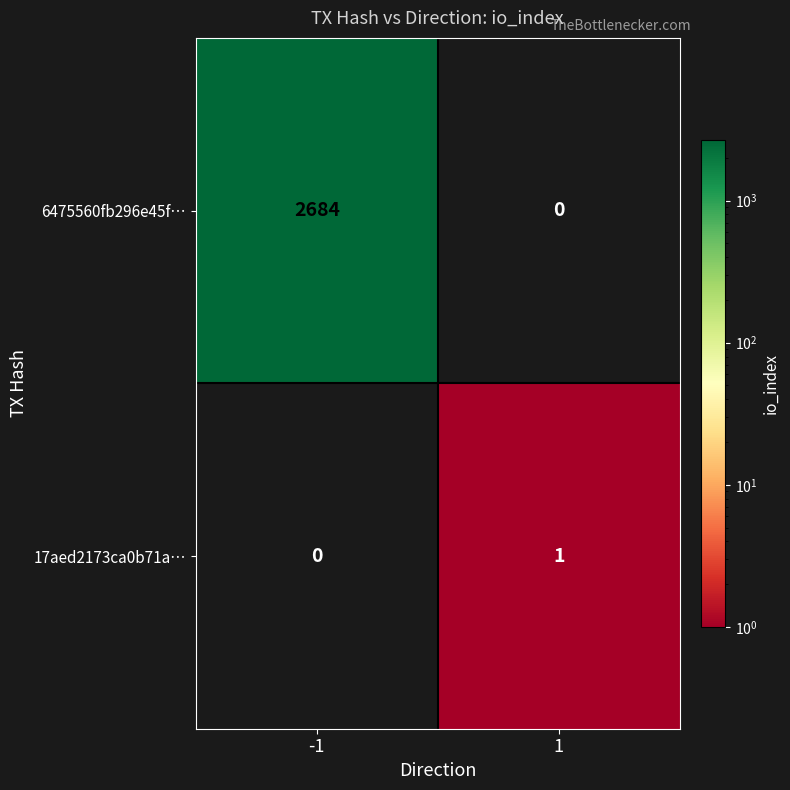

Between -1 and 1, which series saw the biggest shift?

6475560fb296e45f…